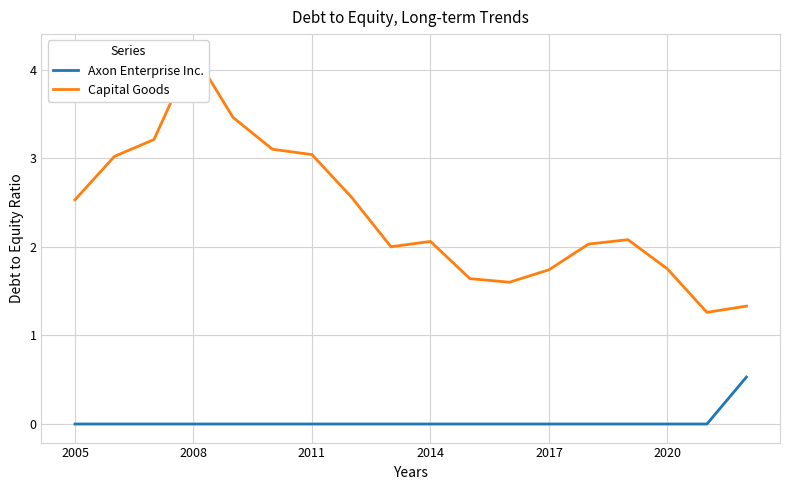

Which series has the largest total across all categories?

Capital Goods